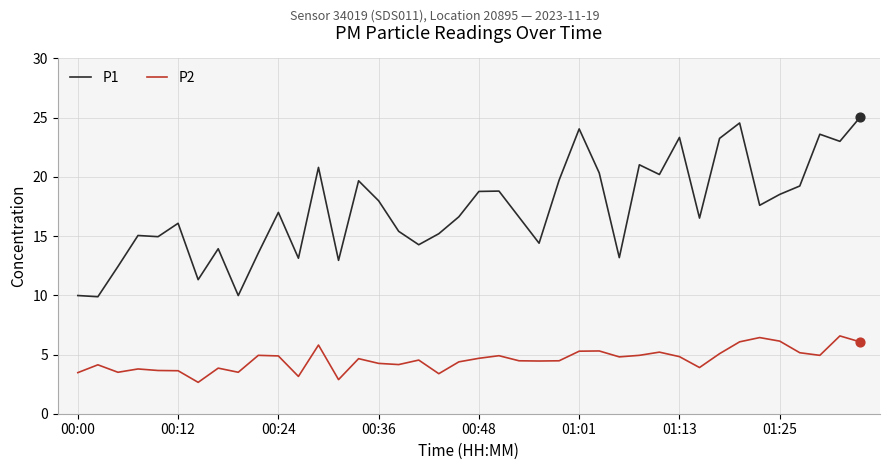

Which series has the largest total across all categories?

P1